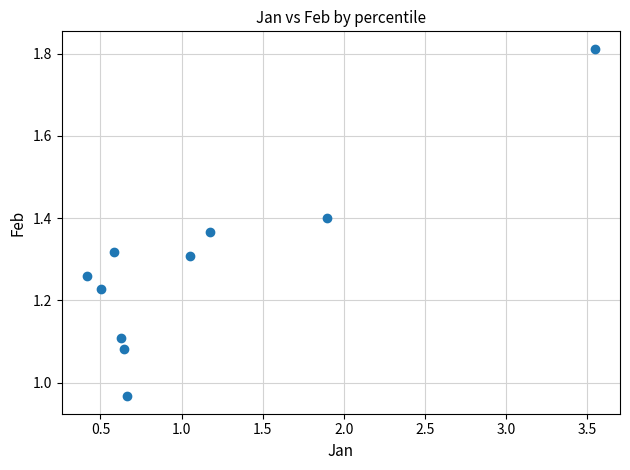

What is the range of Y values (max minus min)?

0.8